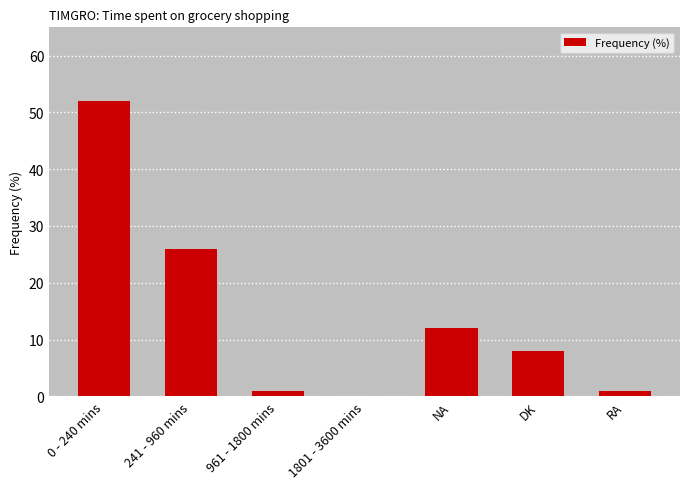

How many values are above zero?

6